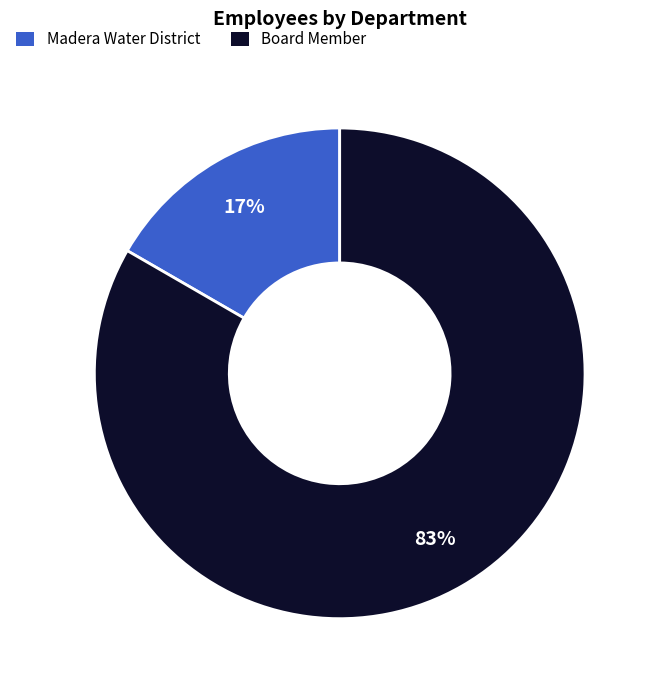

What is the smallest slice in the pie chart?

Madera Water District